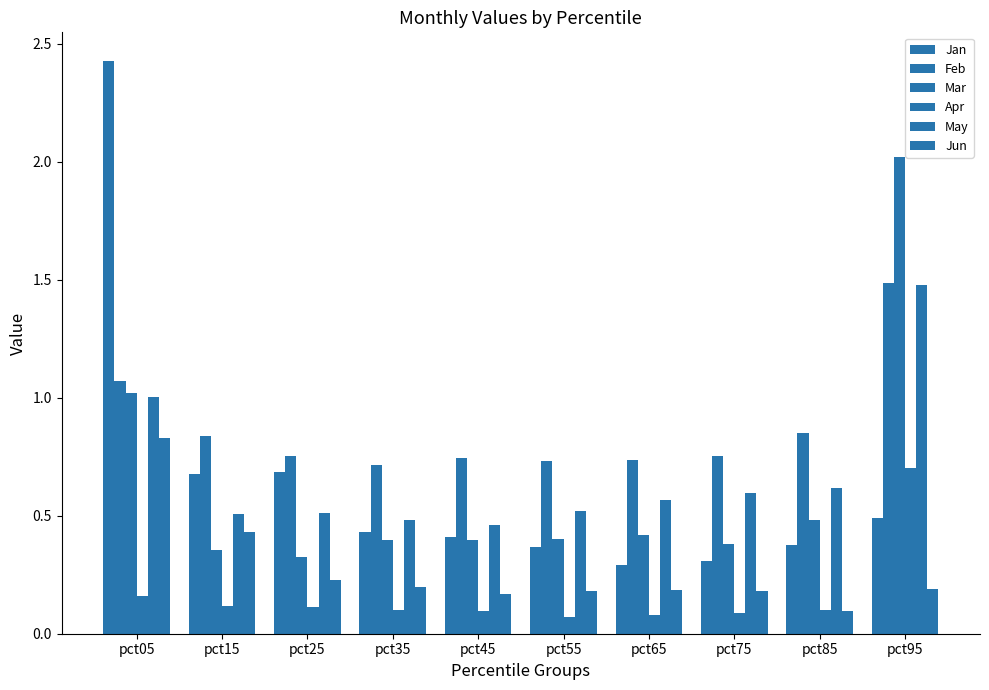

How many groups of bars are there?

10